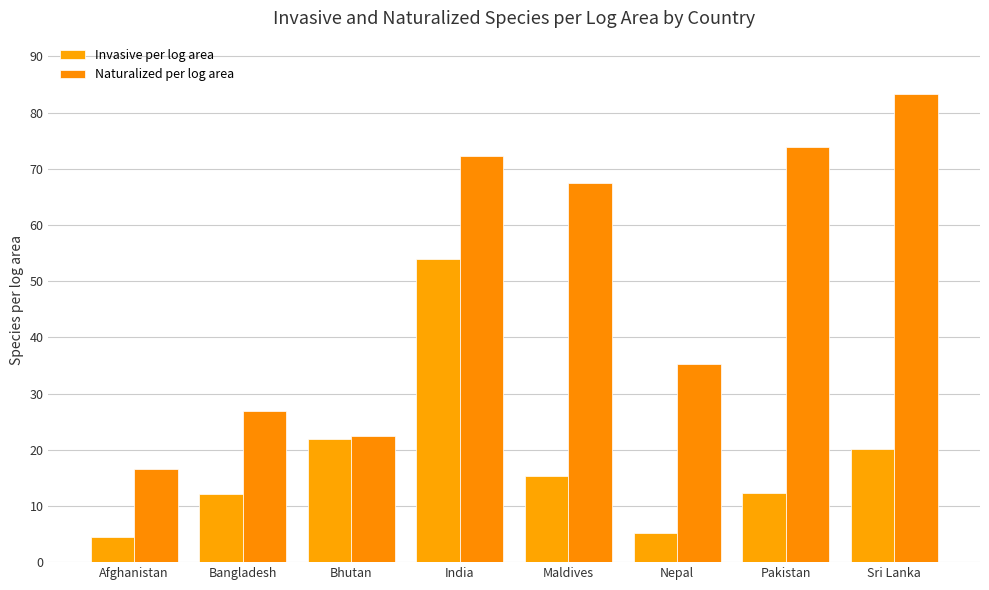

At which label does Naturalized per log area reach its minimum?

Afghanistan